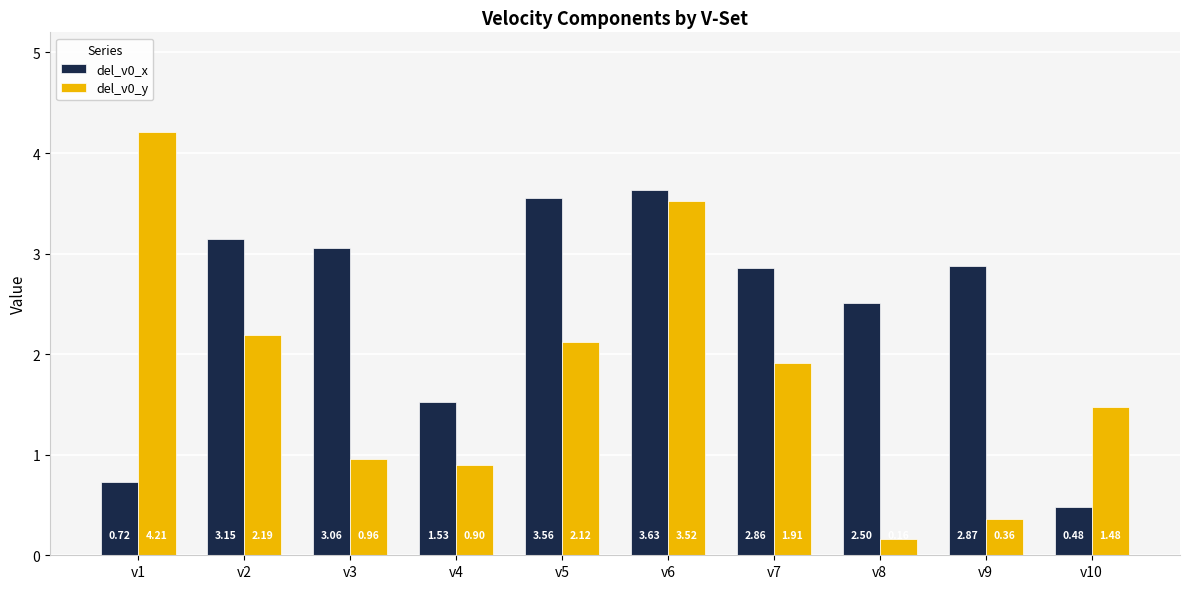

How many bars are there in total?

20